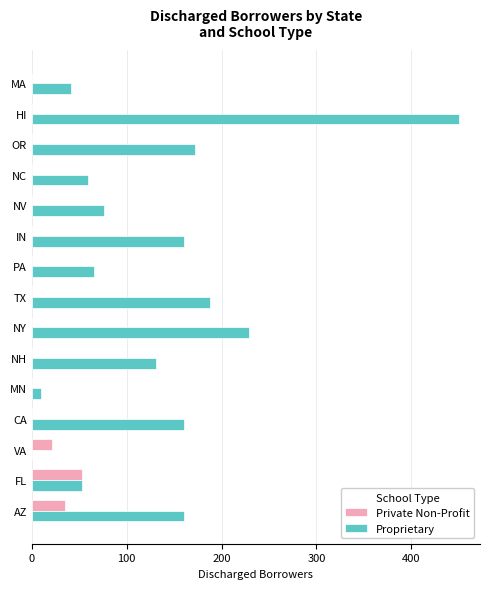

At which category does the chart reach its peak across all series?

HI